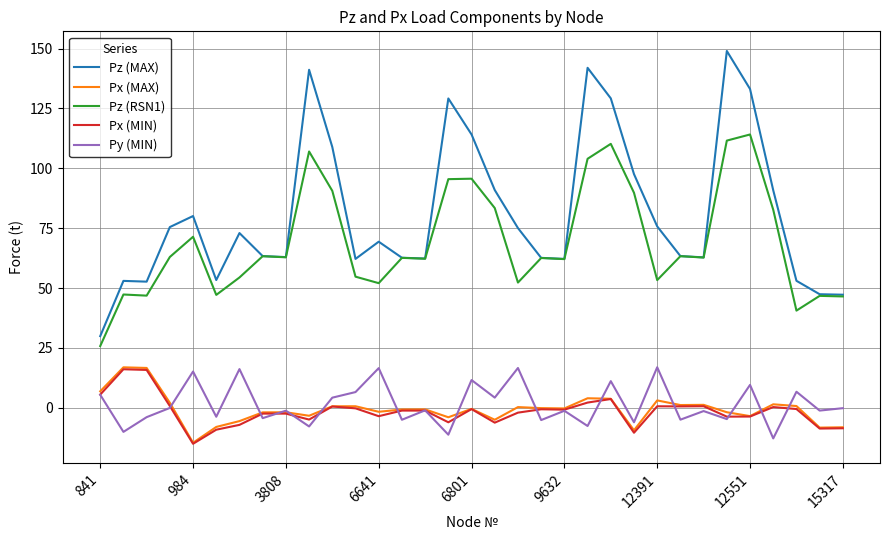

What is the highest value of the Pz (MAX) series?

149.0